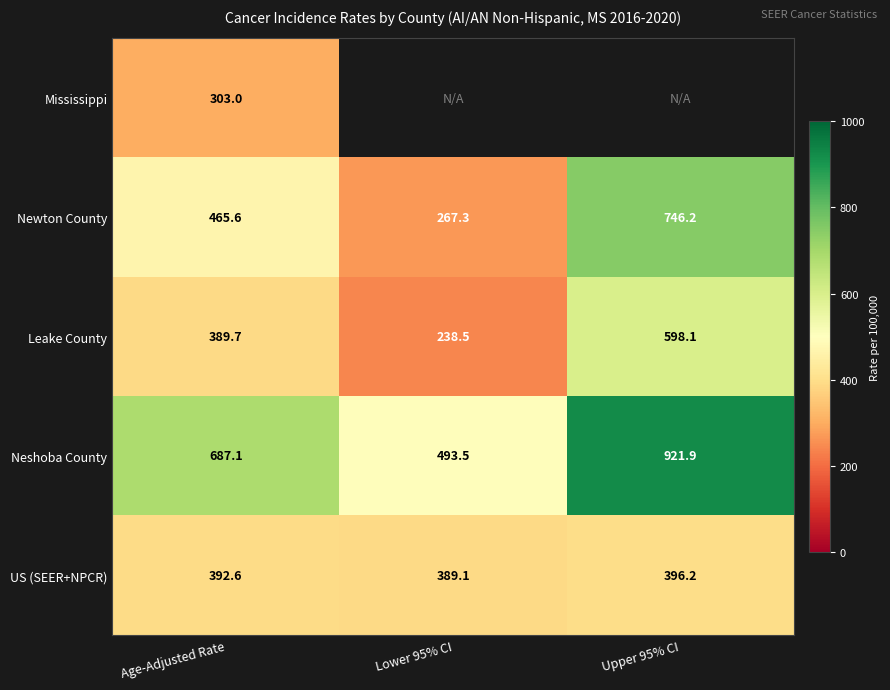

At Age-Adjusted Rate, list the series in order from smallest to largest.

Mississippi, Leake County, US (SEER+NPCR), Newton County, Neshoba County